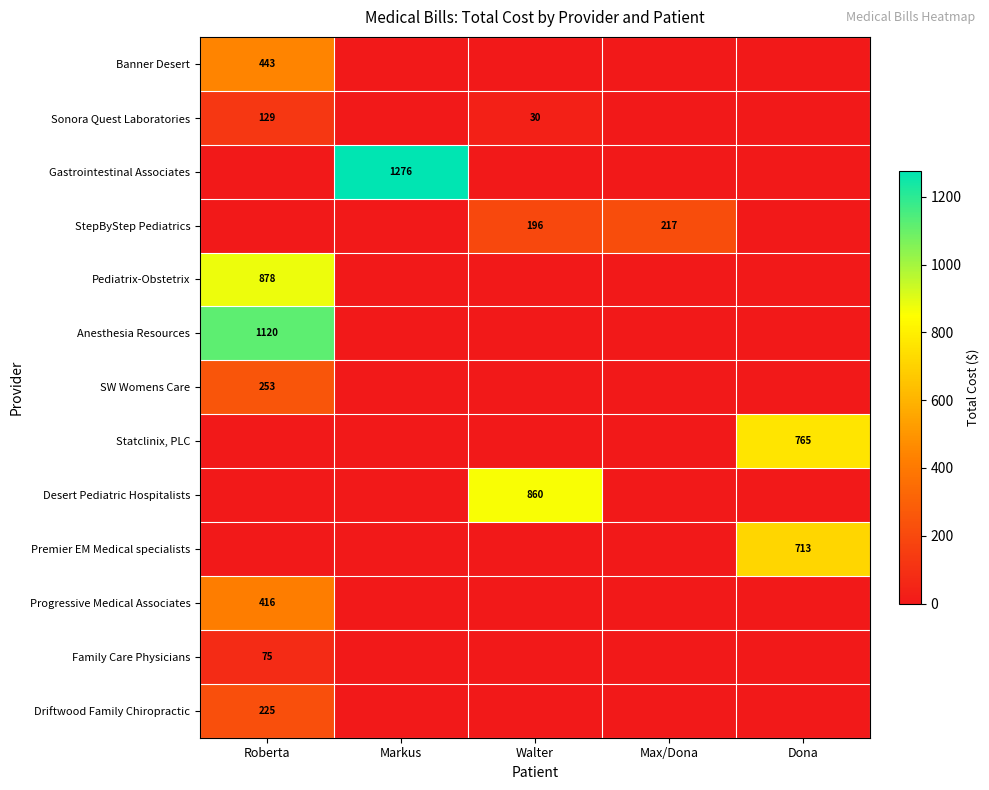

Which category has the highest value across all series?

Markus